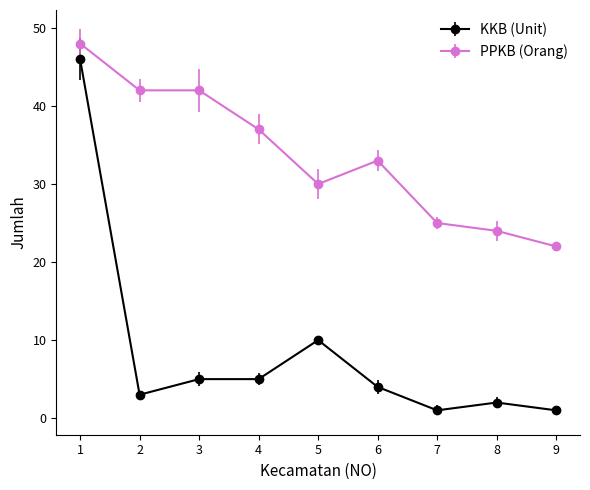

Is the value of PPKB (Orang) at 6 greater than the value of KKB (Unit) at 9?

Yes